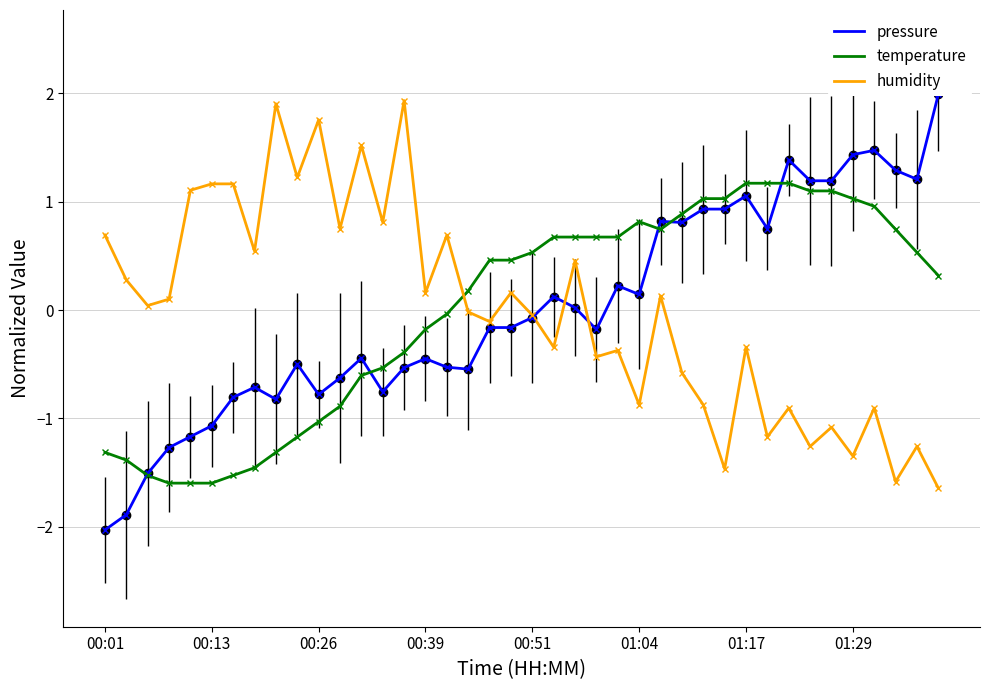

What are all the series names shown in the legend?

pressure, temperature, humidity